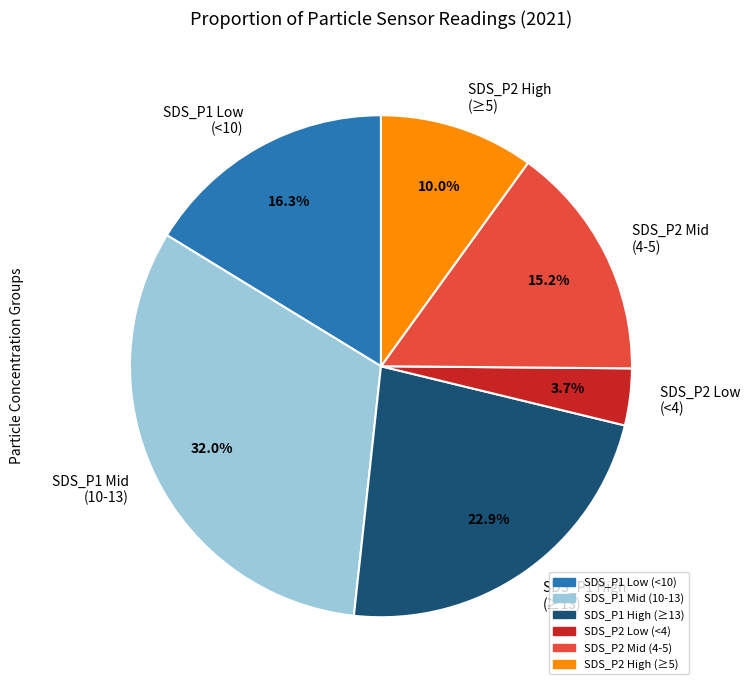

Which slice is the smallest?

SDS_P2 Low (<4)